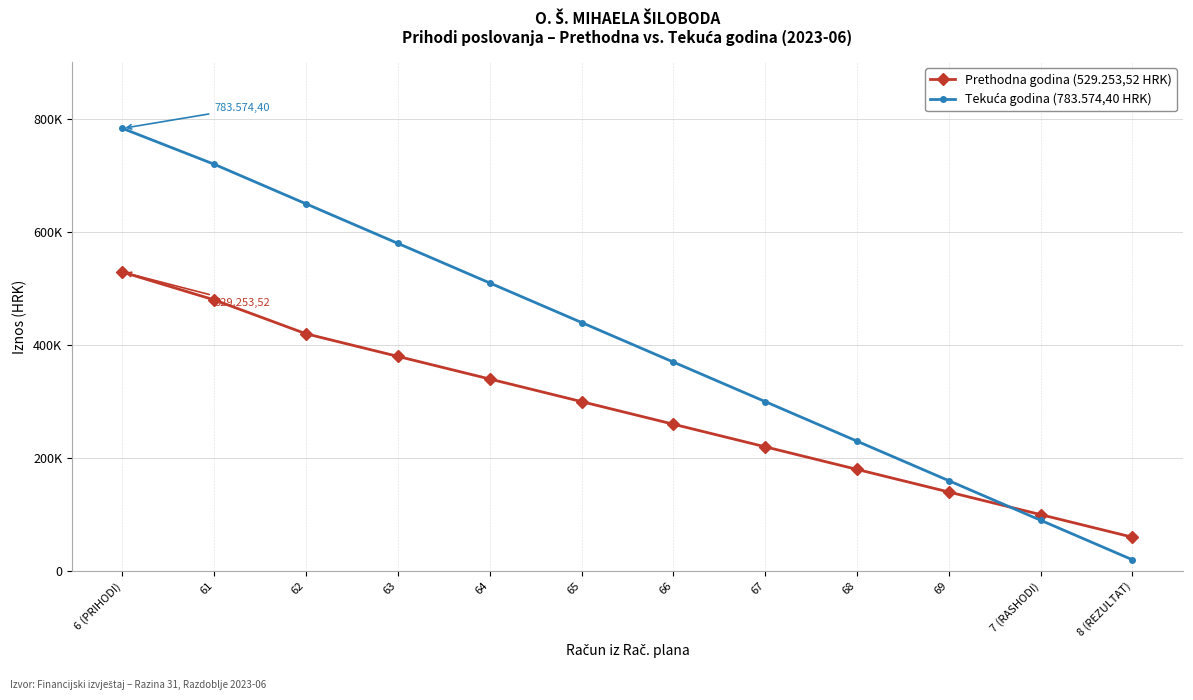

What position from the right is 65?

7